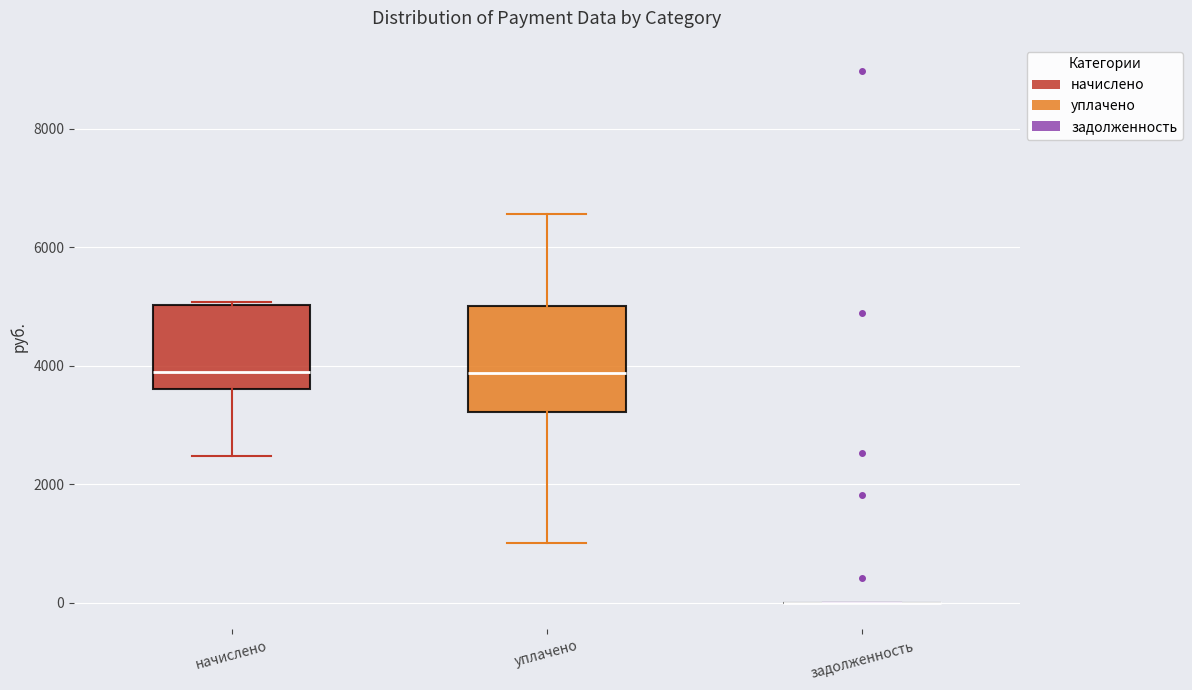

Comparing the boxes themselves (not the whiskers), which one is the tallest?

уплачено